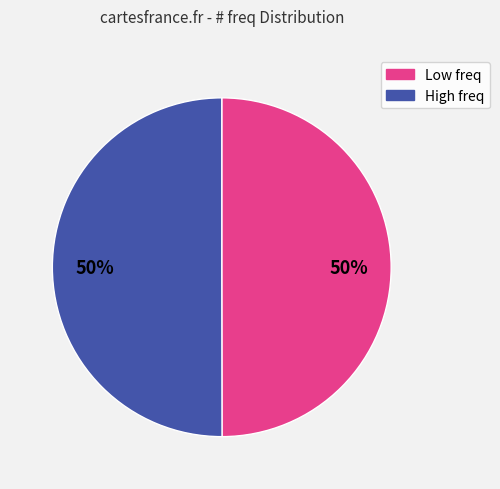

To the nearest percent, what is the average slice percentage?

50%